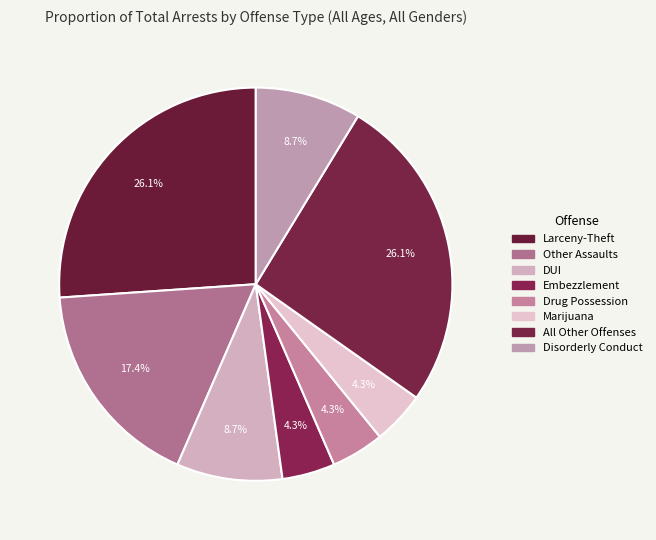

True or false: Marijuana accounts for 10% of the total.

False